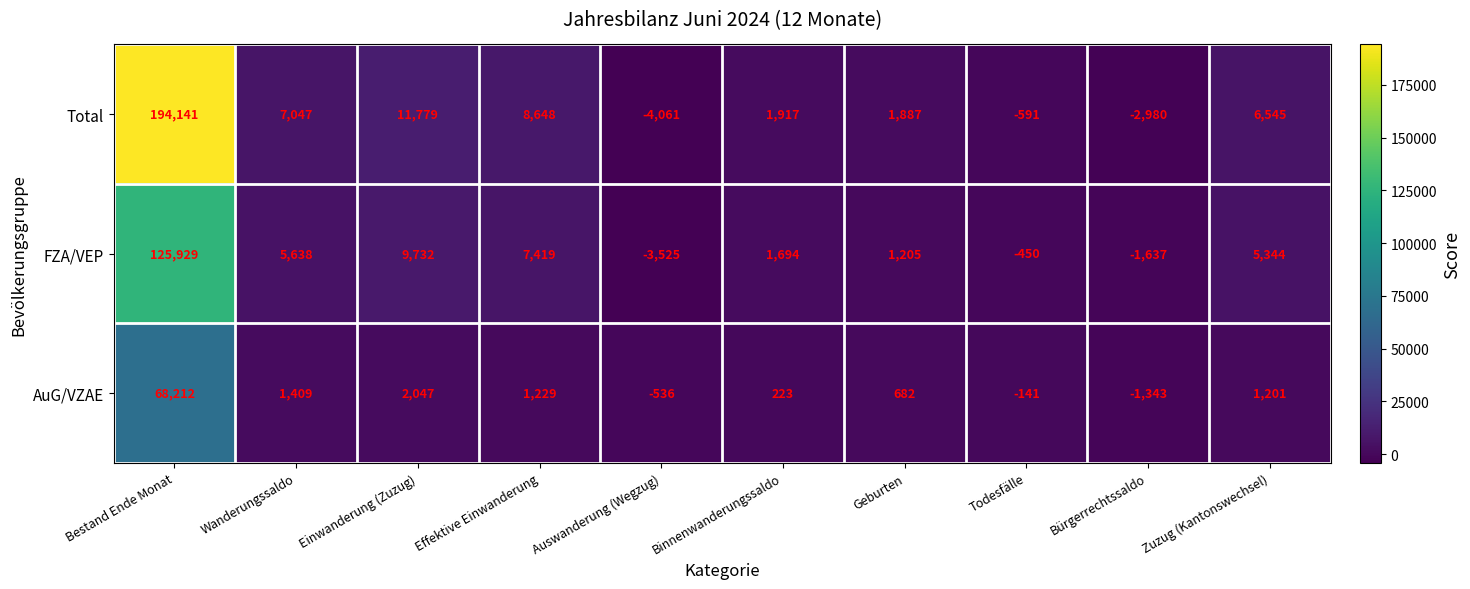

What is the average value of the Total series?

22433